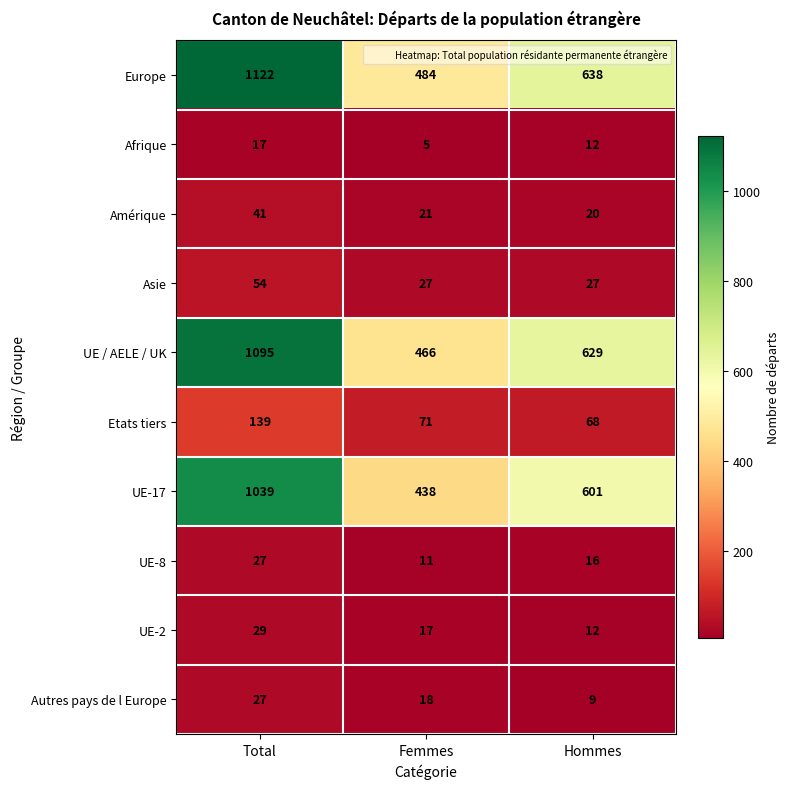

Rank the categories by UE / AELE / UK value from lowest to highest.

Femmes, Hommes, Total